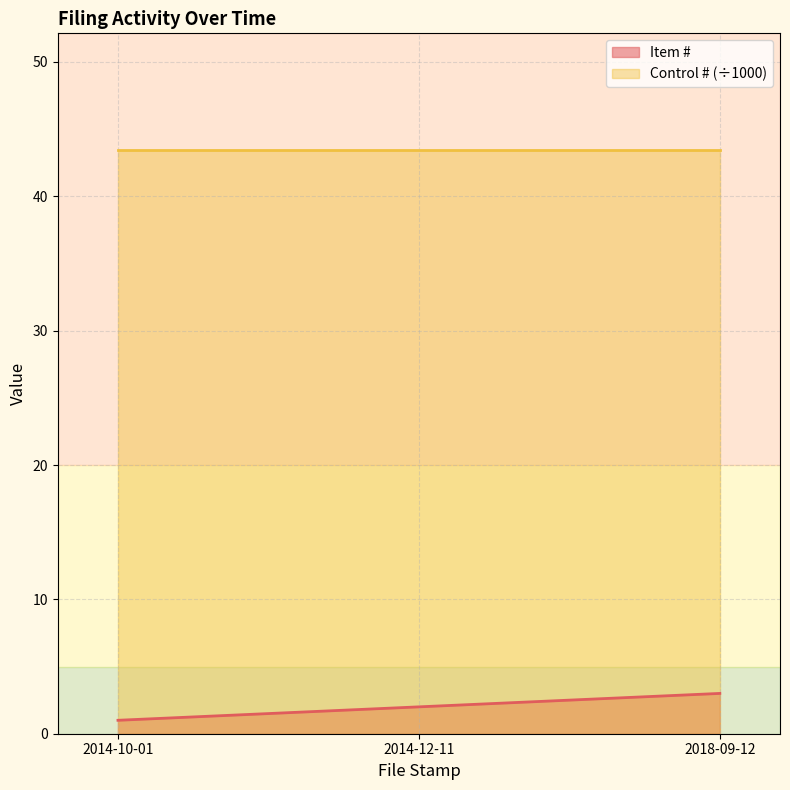

What position from the right is 2014-10-01?

3